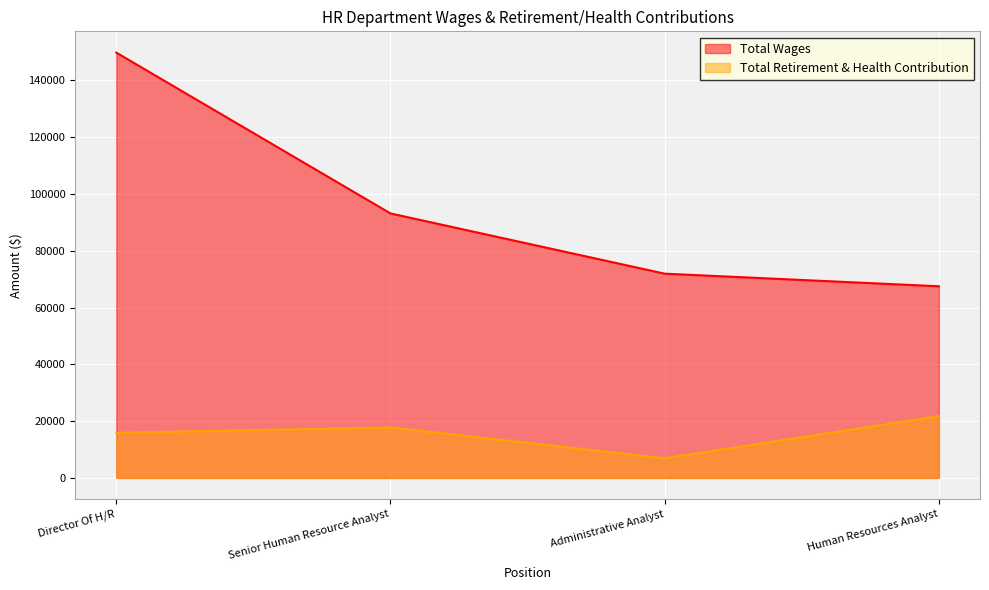

How many data points in Total Retirement & Health Contribution are above 17780?

1